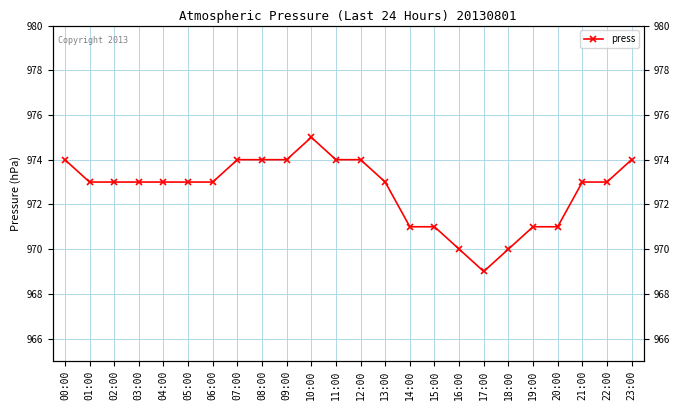

What is the label of the 7th point from the left?

06:00